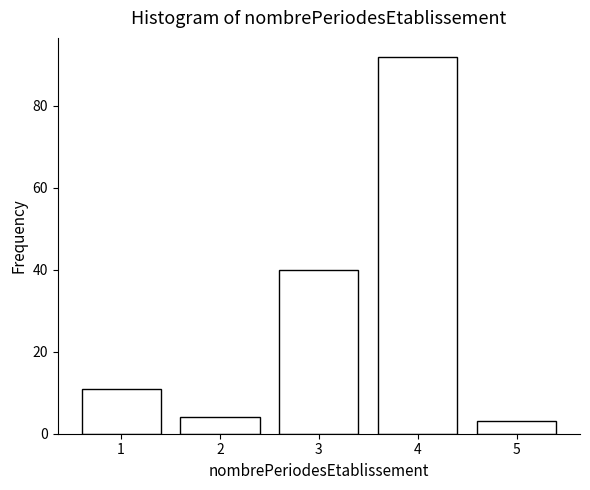

Reading right to left, list all the values displayed in this chart.

3	92	40	4	11